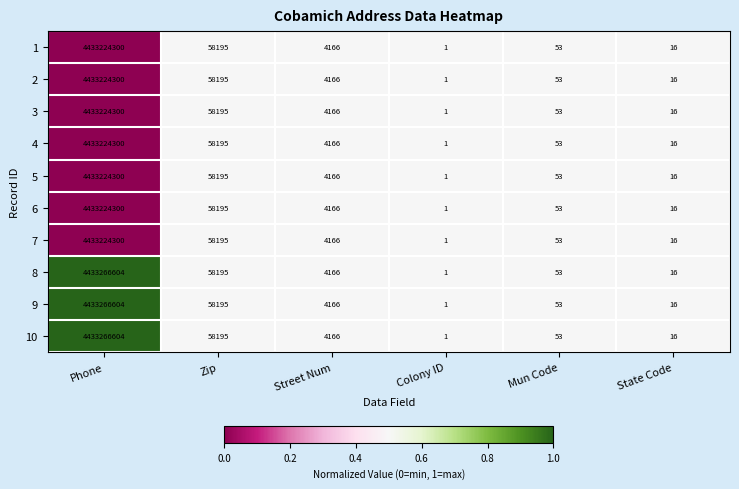

What is the total value across all series at Street Num?

41660